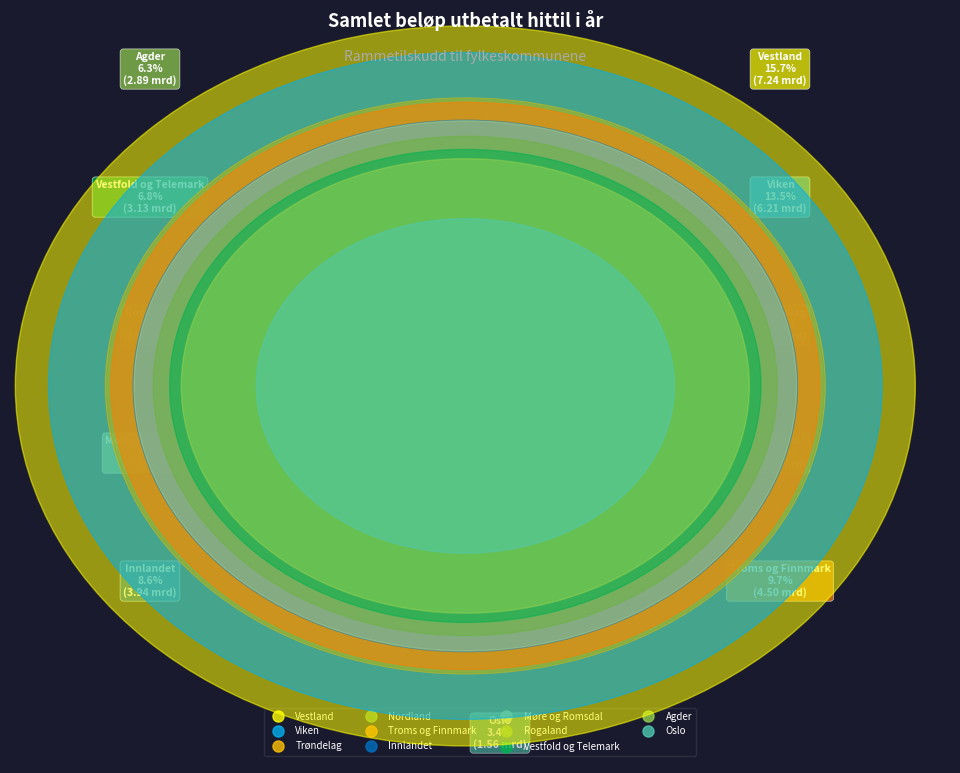

Rank the categories by value from highest to lowest.

Vestland, Viken, Trøndelag, Nordland, Troms og Finnmark, Innlandet, Møre og Romsdal, Rogaland, Vestfold og Telemark, Agder, Oslo